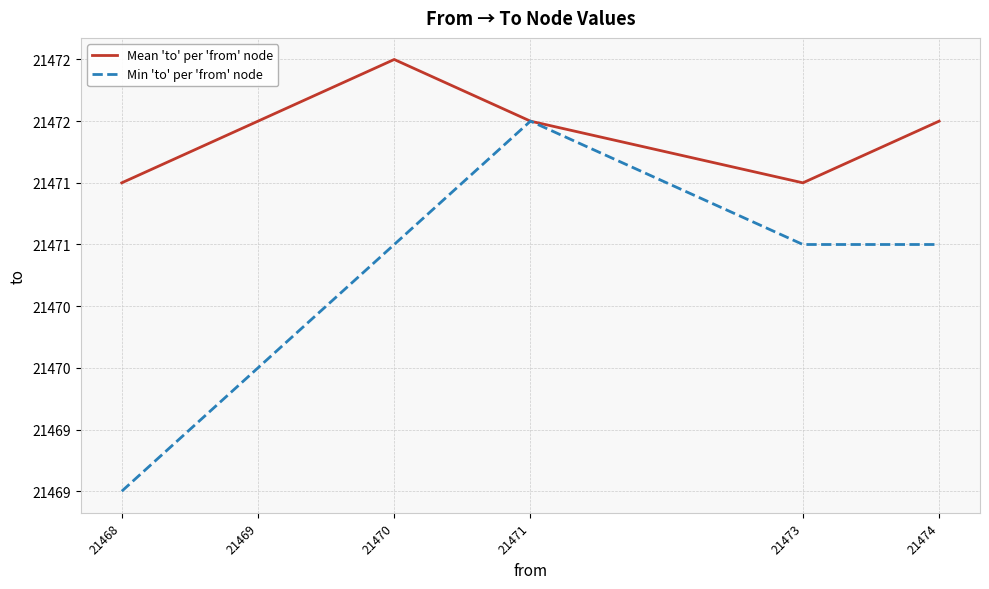

Is this an area chart (filled region under the line)?

No